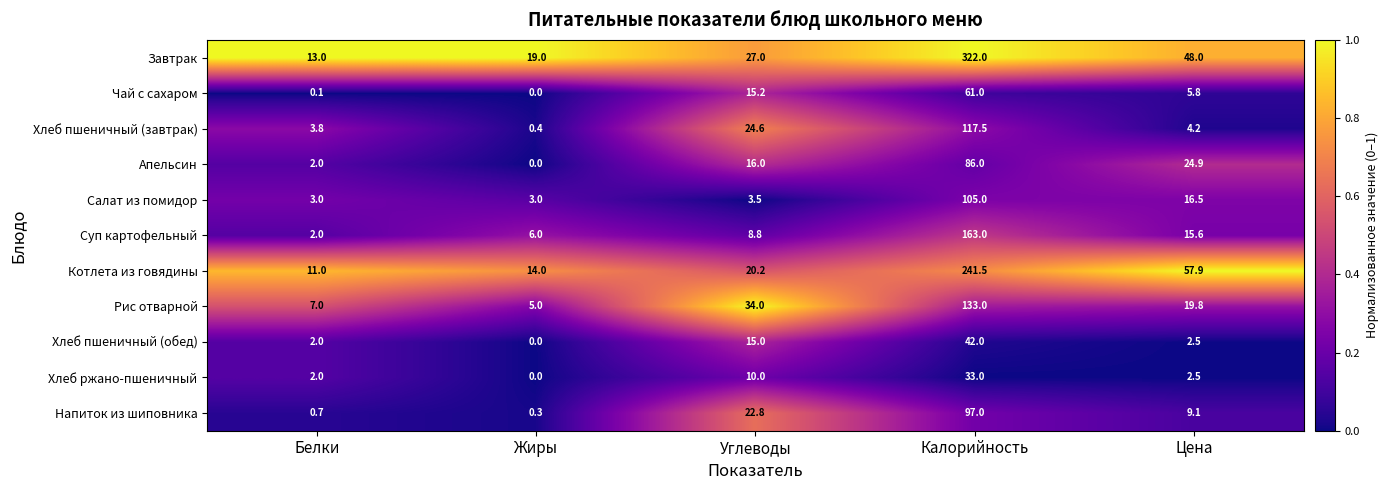

What is the spread (max minus min) of values at Углеводы?

30.5